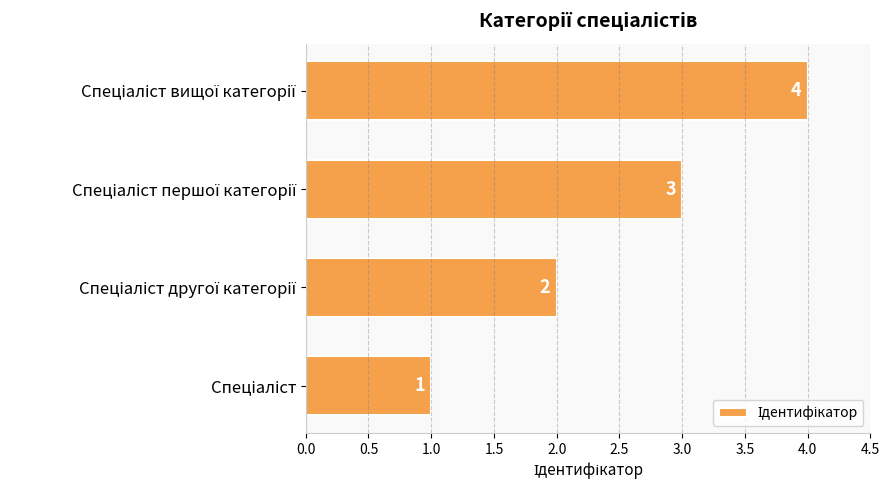

How many bars are there in total?

4